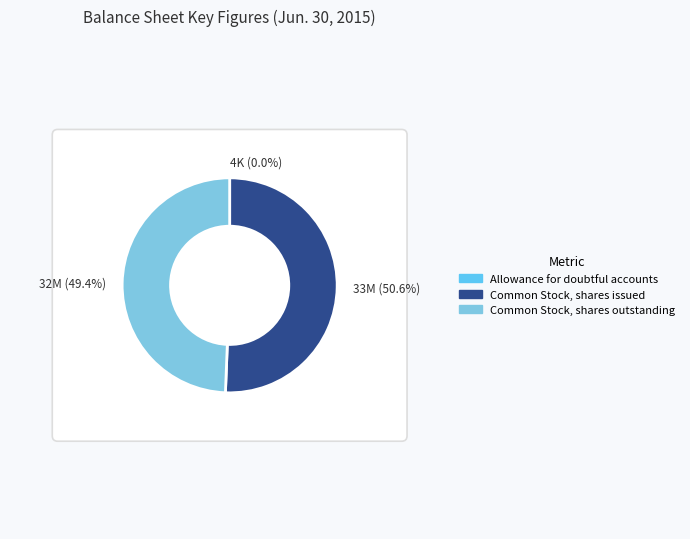

Count the number of slices in the pie.

3